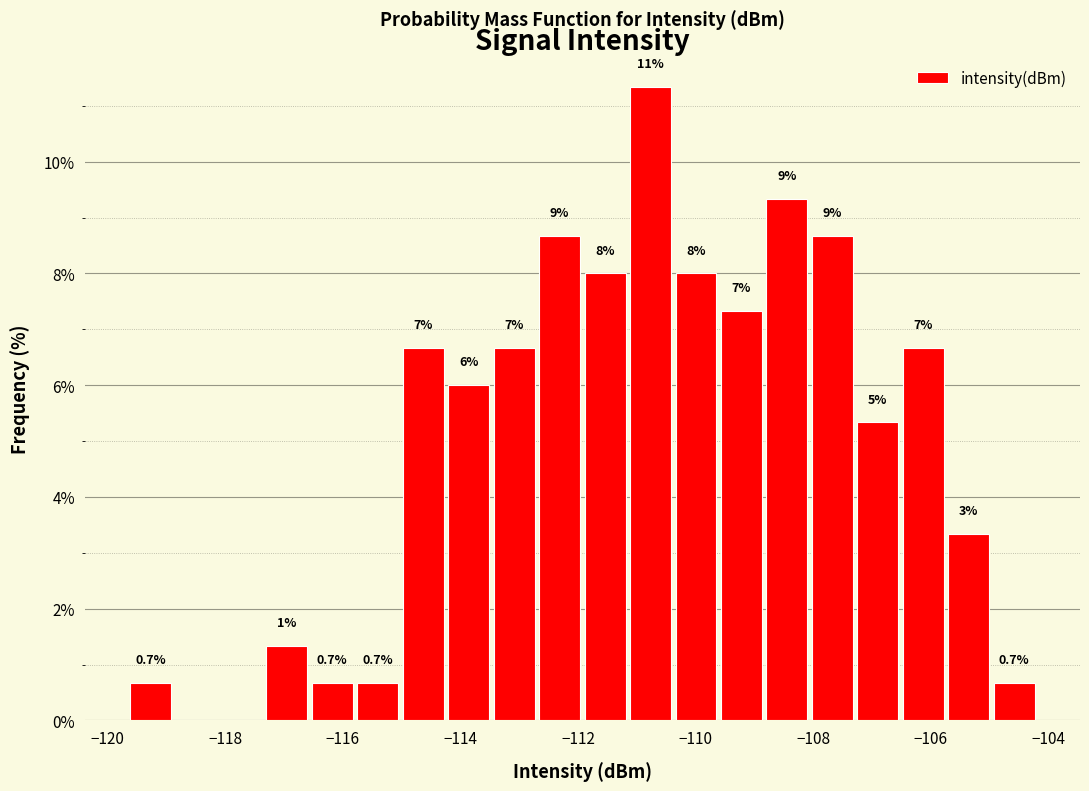

Read against the x-axis, roughly where is the centre of the tallest bar?

-110.8